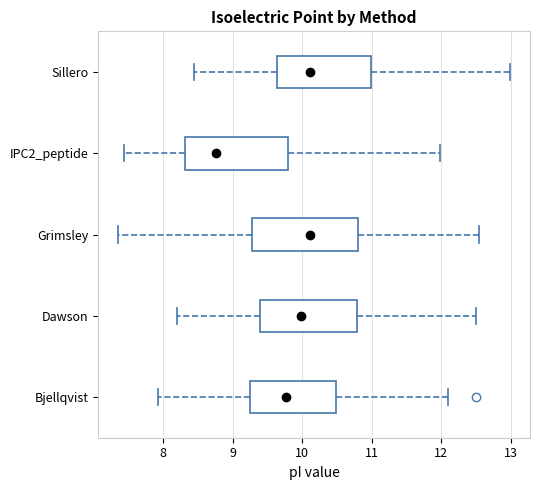

Reading bottom to top, transcribe this box plot: for each box, give where its median line is, the range the box spans, and where its two whiskers end, as read against the x-axis. The values are not printed on the chart, so give them approximately, as read against the axis.

Bjellqvist: median 9.8, box 9.2 to 10.5, whiskers 7.9 to 12.1
Dawson: median 10.0, box 9.4 to 10.8, whiskers 8.2 to 12.5
Grimsley: median 10.1, box 9.3 to 10.8, whiskers 7.4 to 12.5
IPC2_peptide: median 8.8, box 8.3 to 9.8, whiskers 7.4 to 12.0
Sillero: median 10.1, box 9.6 to 11.0, whiskers 8.4 to 13.0